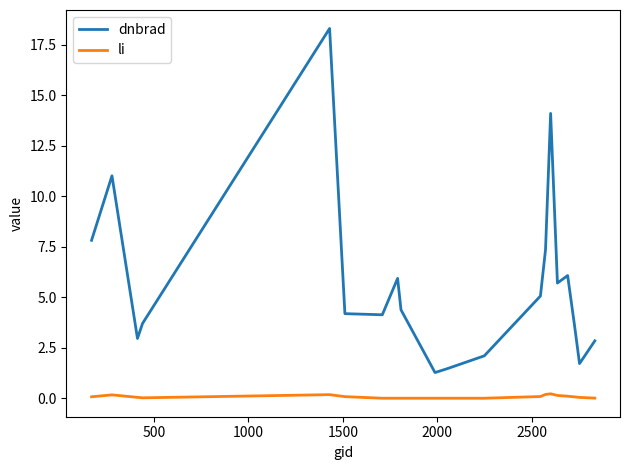

True or false: dnbrad and li intersect in this chart.

False